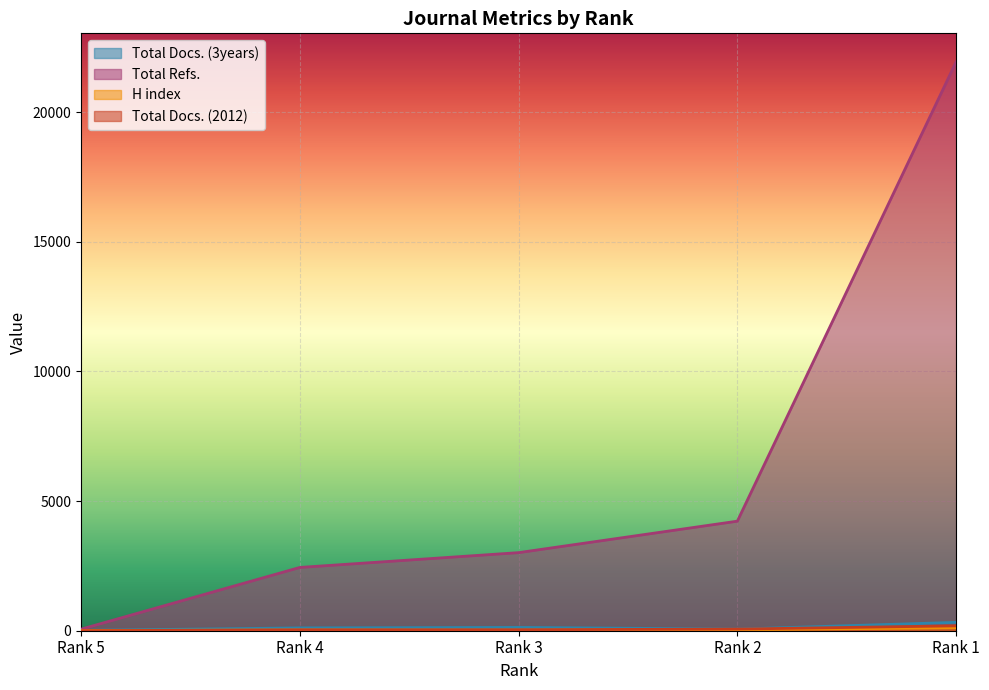

Is it true that H index equals 41 at Rank 2?

True